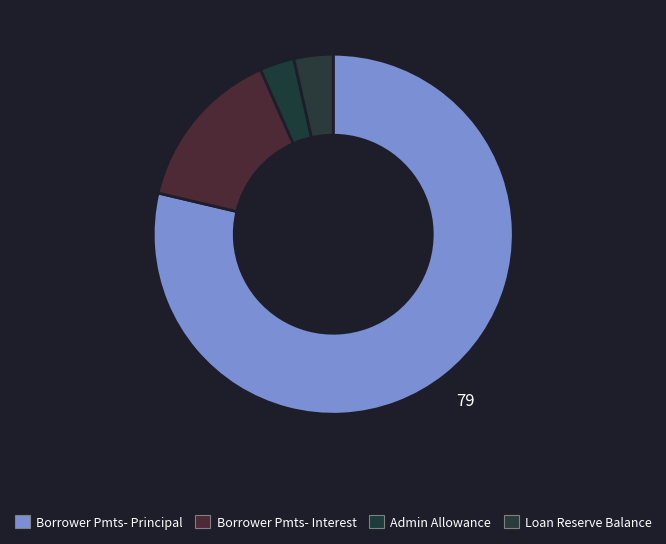

Count the number of slices in the pie.

4